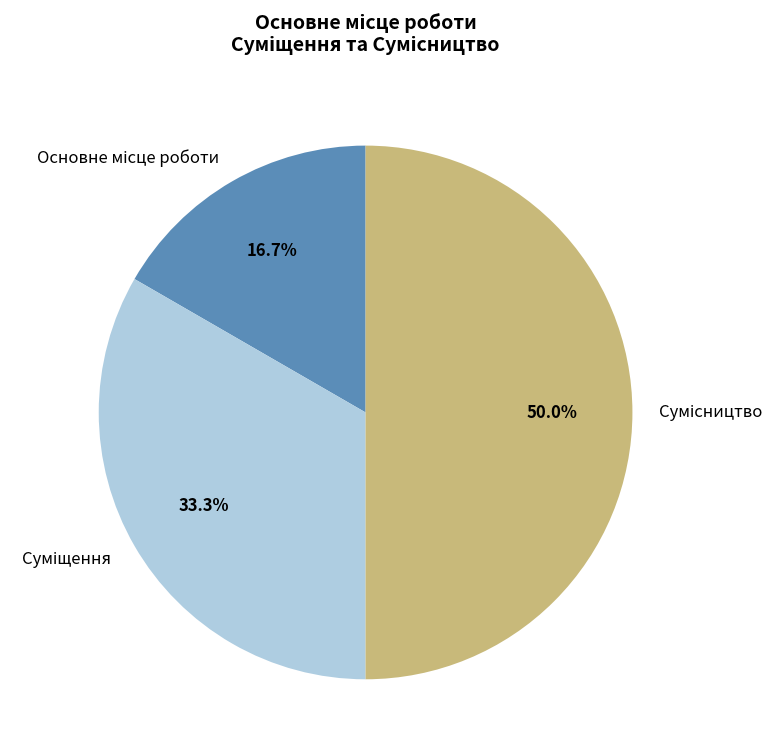

What percentage is the Основне місце роботи slice, to the nearest percent?

17%